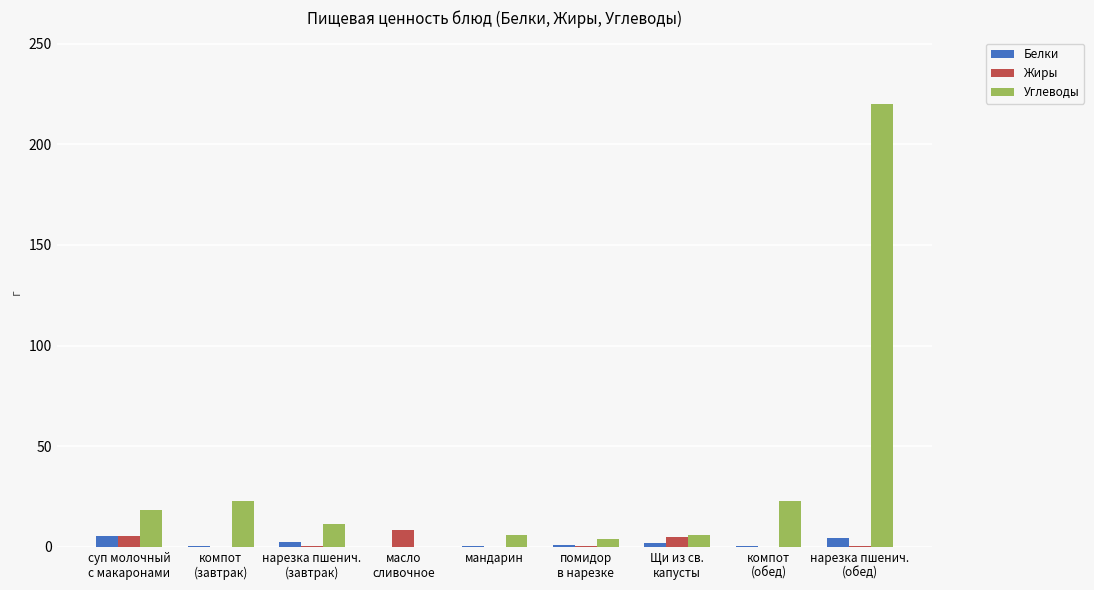

What is the sum of all Белки values?

16.9